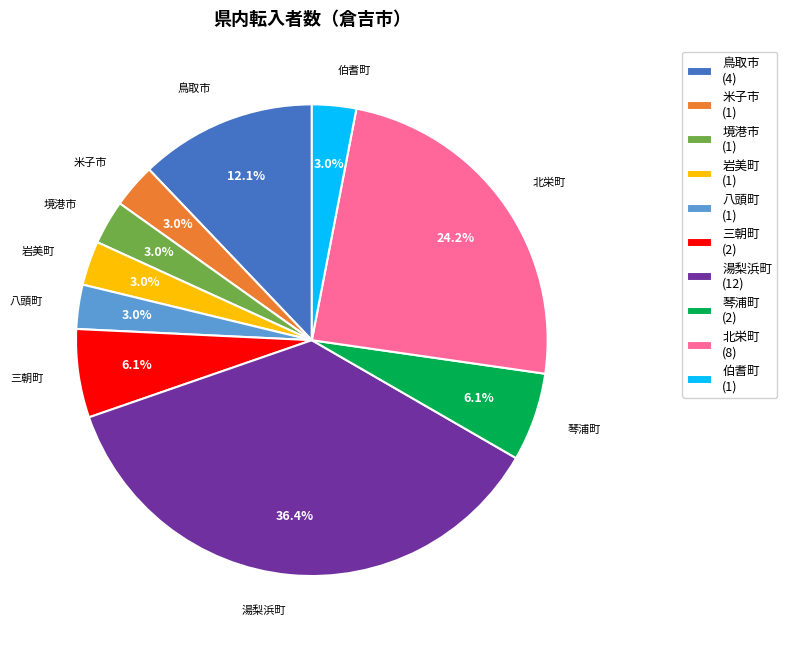

Is there any slice that represents more than half of the pie?

No